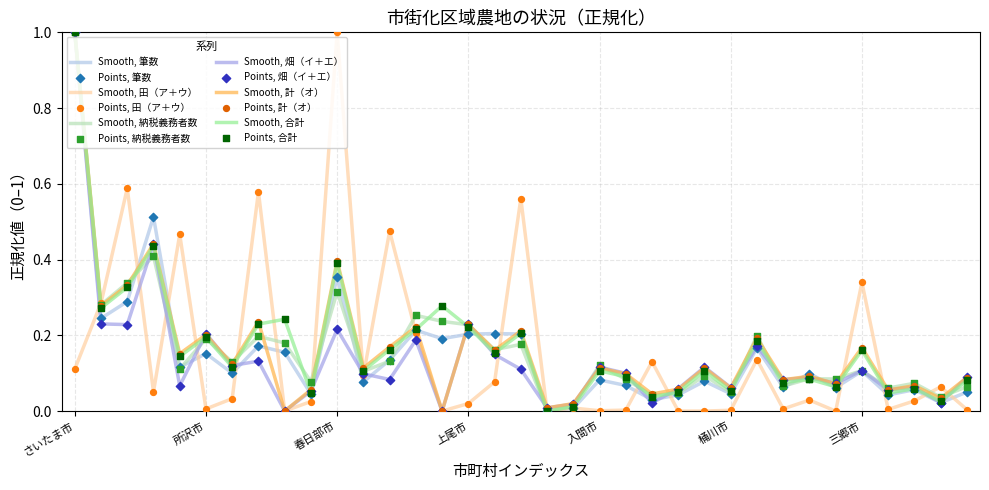

At how many categories does at least one series exceed 0?

35